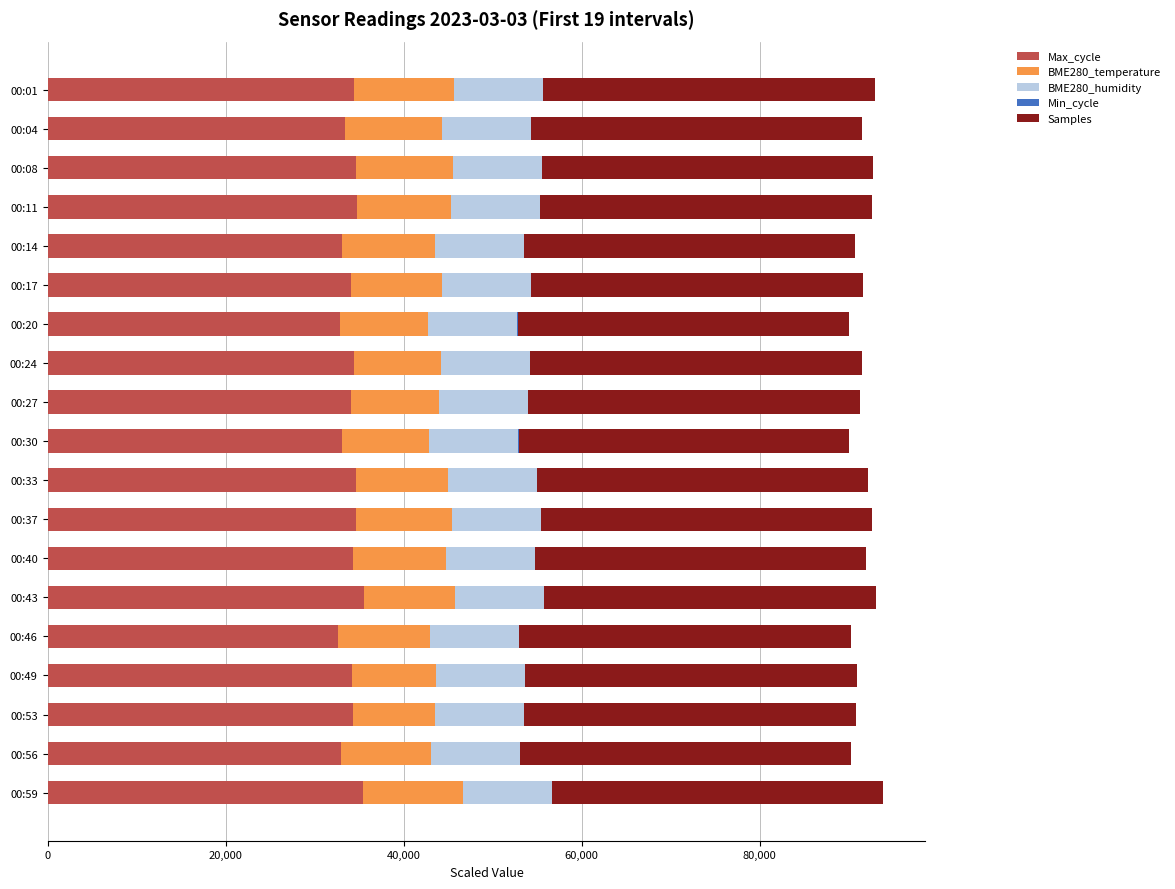

The value of Max_cycle at 00:17 is 58397.5. True or false?

False